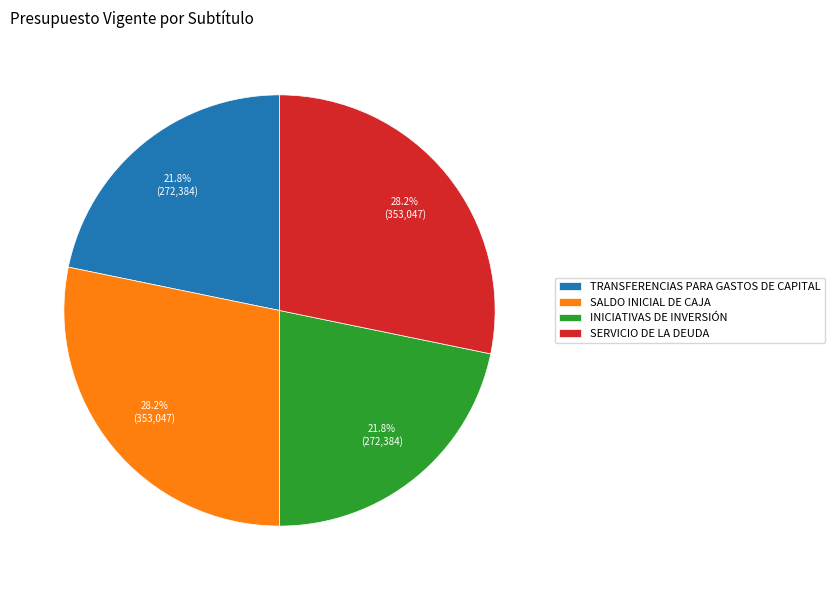

The SALDO INICIAL DE CAJA slice represents 34% of the pie. True or false?

False